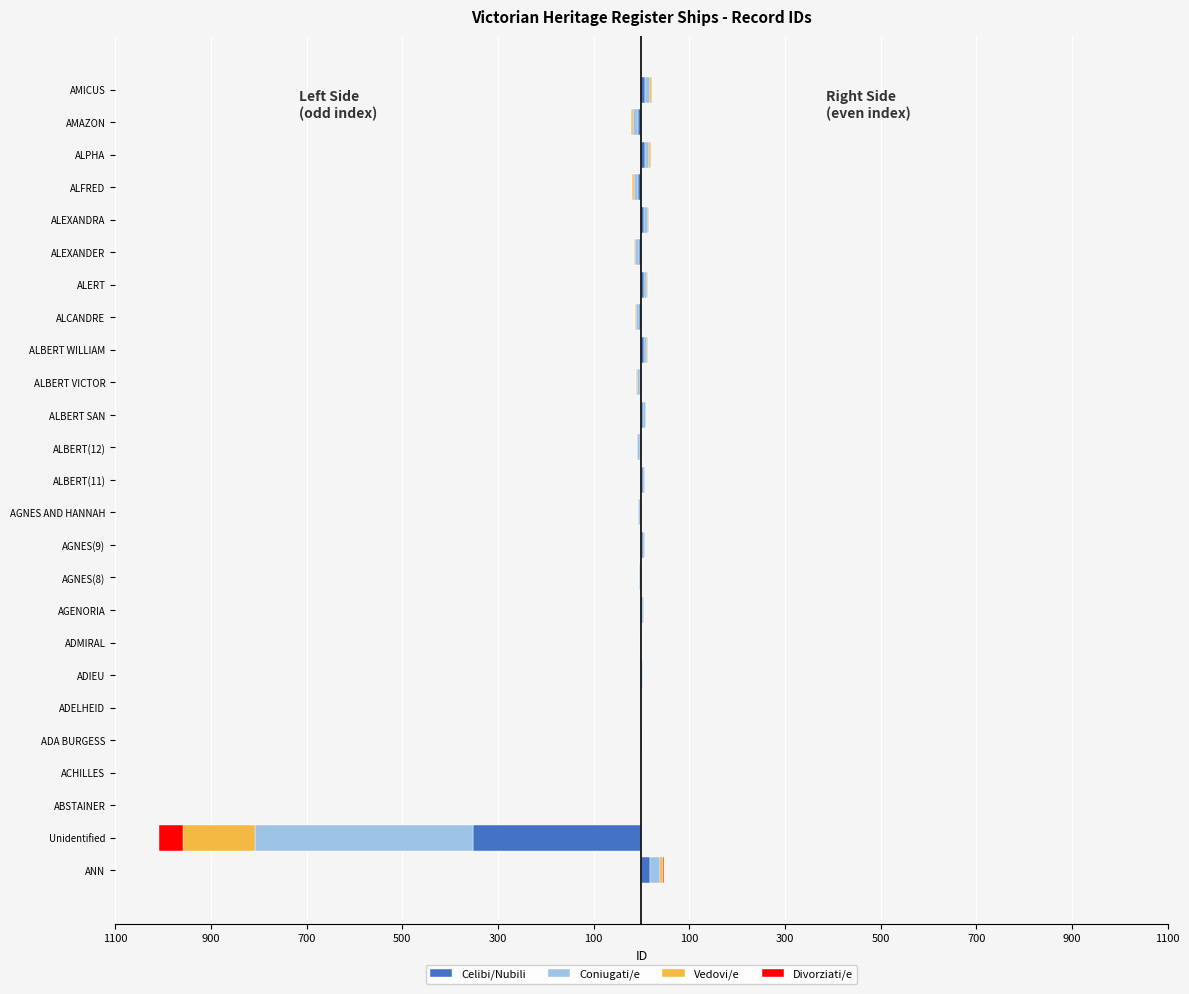

Is the value of Divorziati/e at ANN greater than the value of Vedovi/e at ALBERT WILLIAM?

No